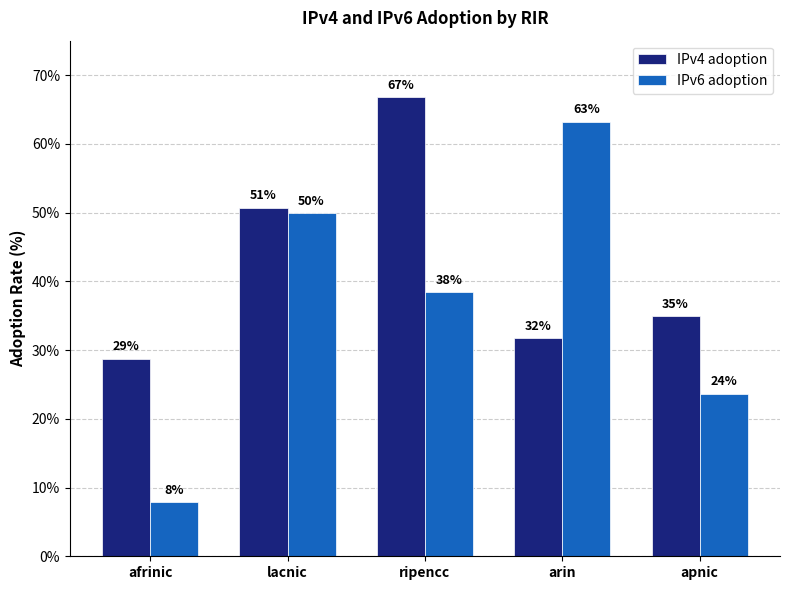

Which category has the lowest value in the IPv4 adoption series?

afrinic